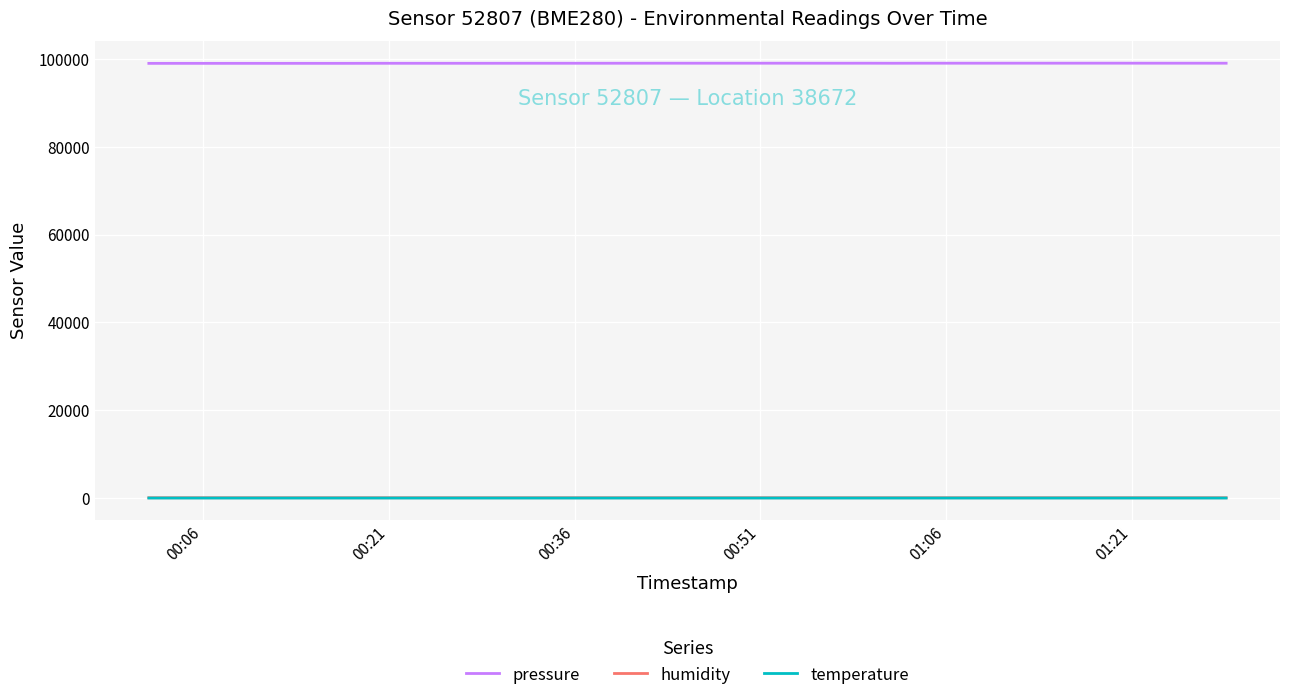

True or false: humidity and pressure cross at least once.

False